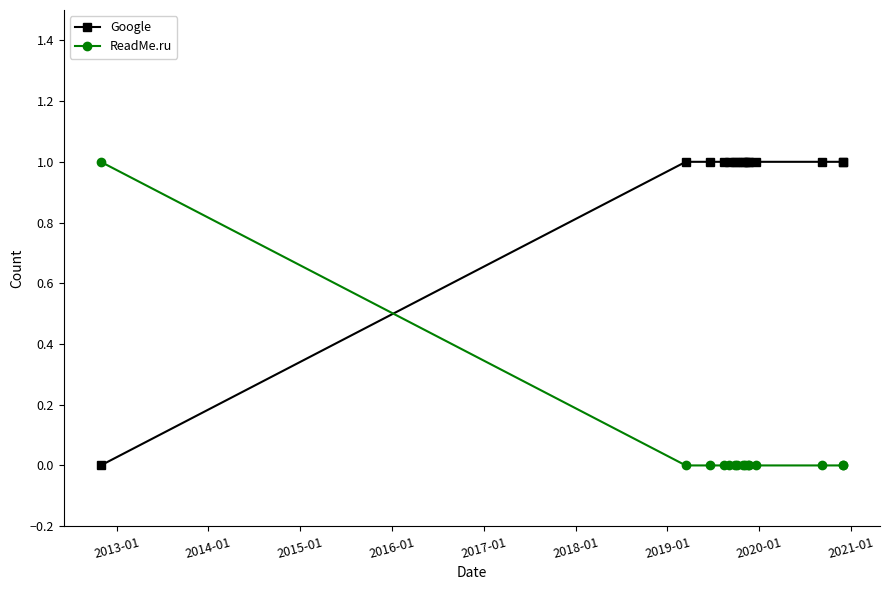

Reading left to right, what are all the values shown in this chart?

Google: 0	1	1	1	1	1	1	1	1	1	1	1	1	1	1
ReadMe.ru: 1	0	0	0	0	0	0	0	0	0	0	0	0	0	0